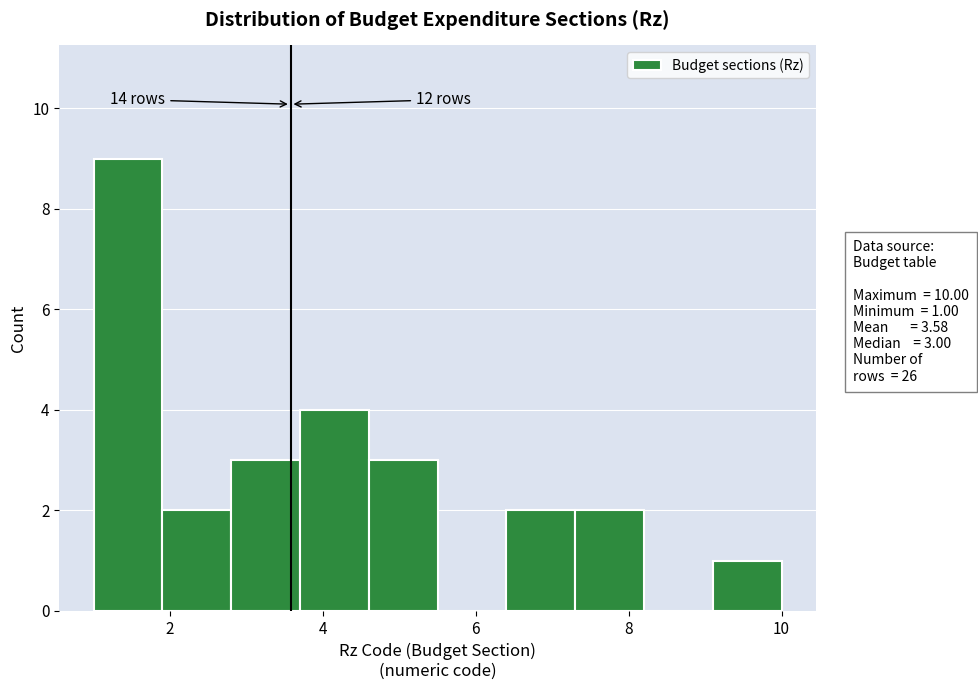

Which range on the x-axis has the tallest bar?

1.0 to 1.9